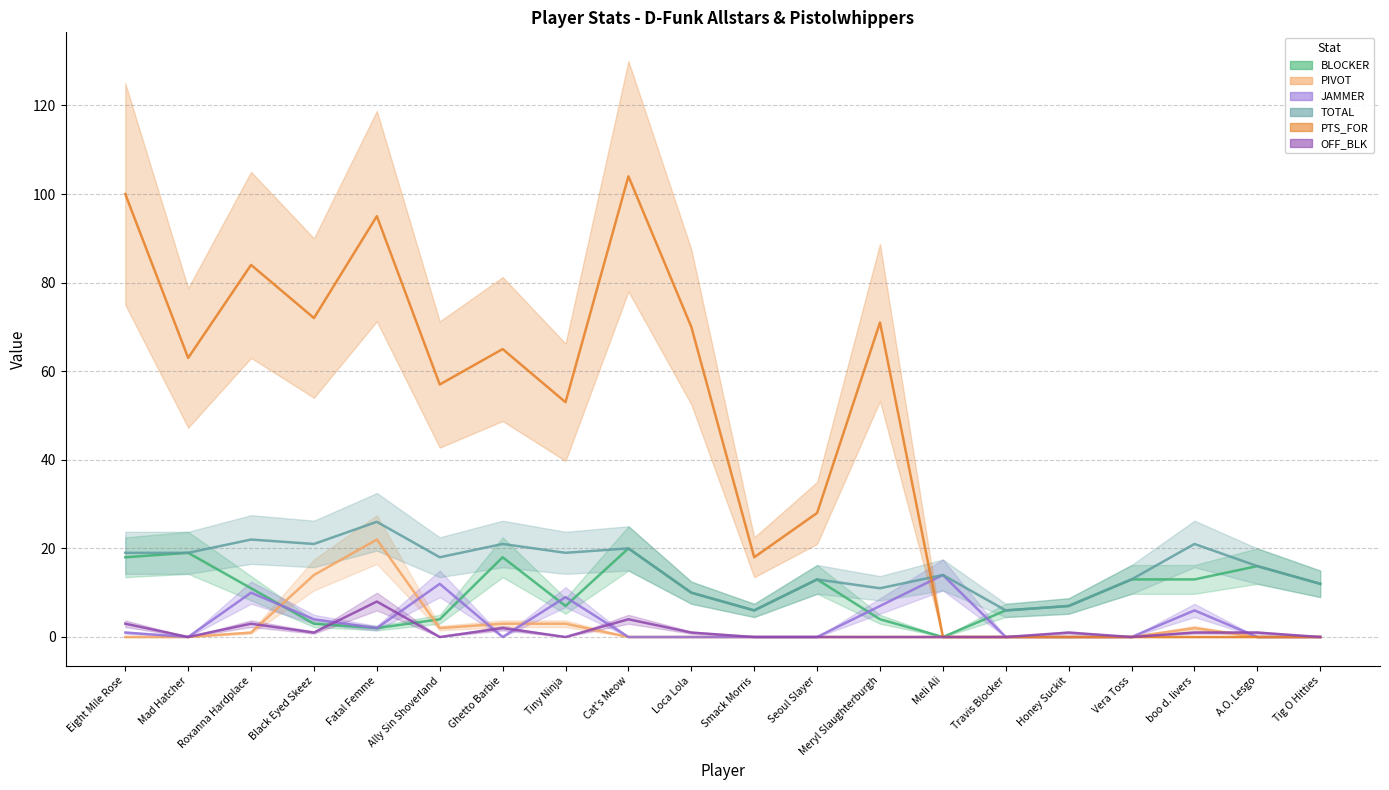

What is the greatest value displayed?

104